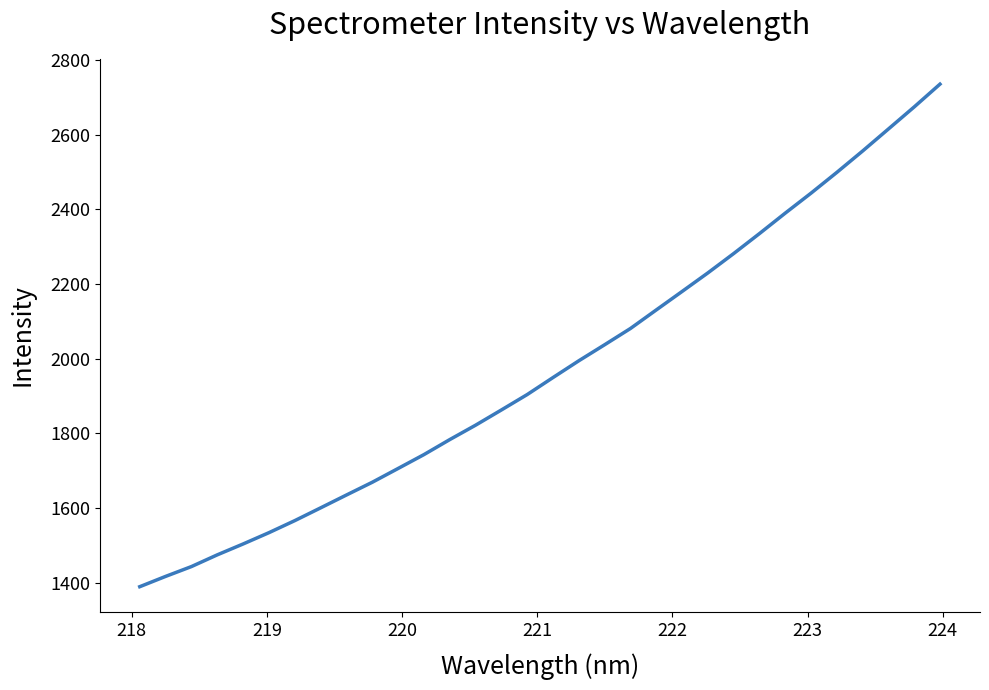

What is the difference between the maximum and second lowest values?

1319.4